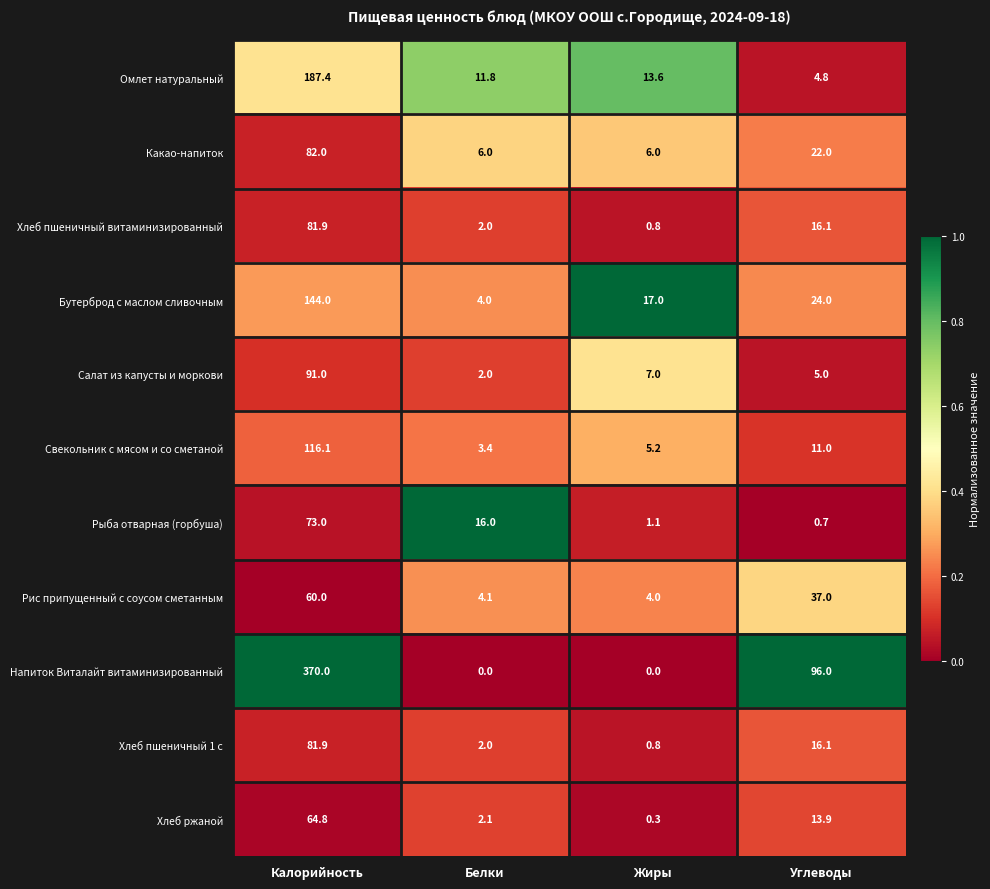

At which label is Свекольник с мясом и со сметаной closest to 59?

Углеводы